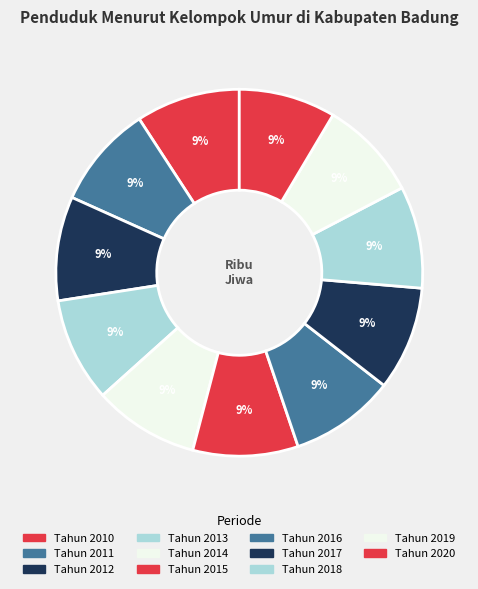

How many slices are in this pie chart?

11